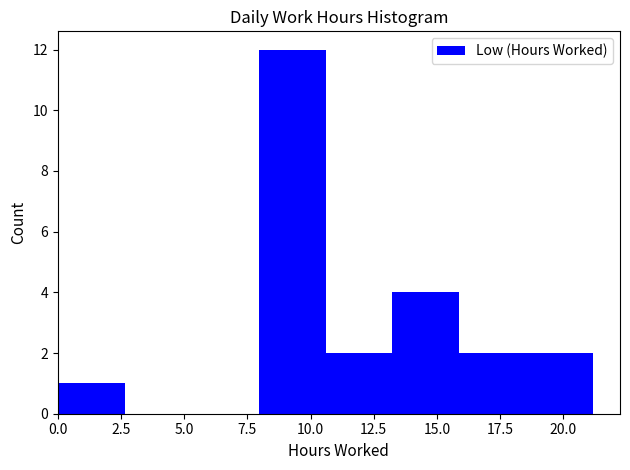

How tall is the bar that spans 16.0 to 18.5 on the x-axis? Neither the bar edges nor the heights are printed on the chart, so give them approximately, as read against the axes.

2